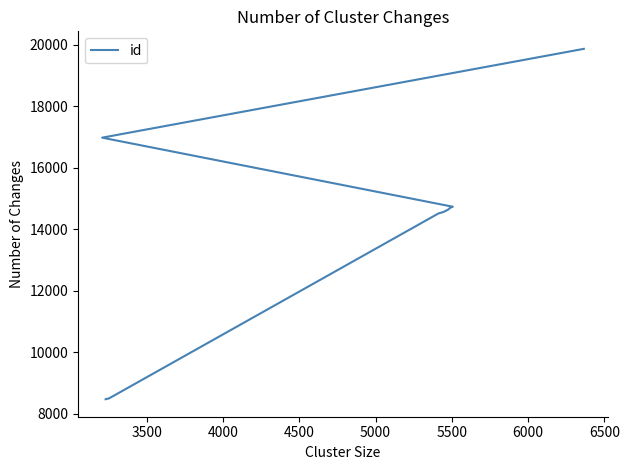

What is the change in value from 3500 to 6500?

+6225